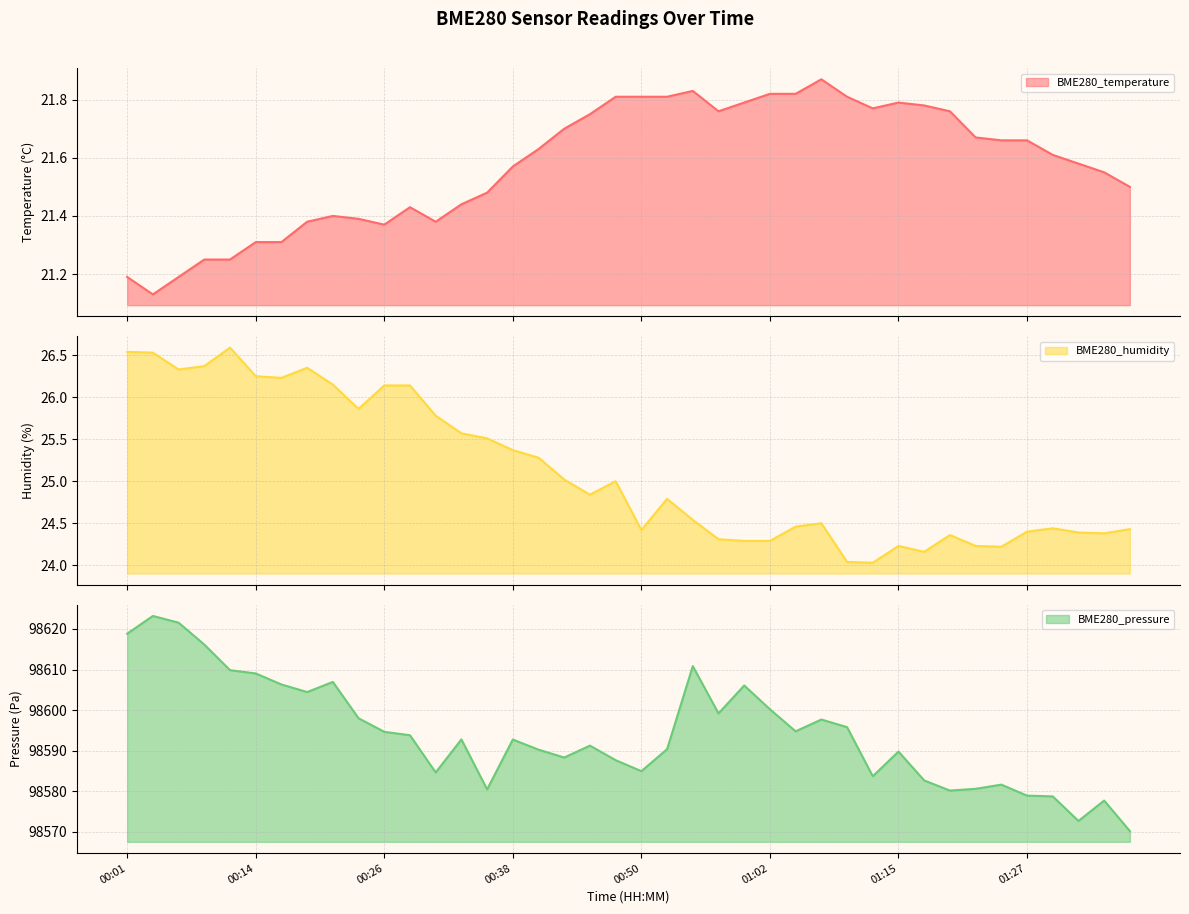

Reading right to left, what are all the values shown in this chart?

BME280_temperature: 01:37=21.5	01:34=21.6	01:32=21.6	01:29=21.6	01:27=21.7	01:24=21.7	01:22=21.7	01:19=21.8	01:17=21.8	01:15=21.8	01:12=21.8	01:10=21.8	01:07=21.9	01:05=21.8	01:02=21.8	01:00=21.8	00:57=21.8	00:55=21.8	00:52=21.8	00:50=21.8	00:48=21.8	00:45=21.8	00:43=21.7	00:40=21.6	00:38=21.6	00:35=21.5	00:33=21.4	00:31=21.4	00:28=21.4	00:26=21.4	00:23=21.4	00:21=21.4	00:18=21.4	00:16=21.3	00:14=21.3	00:11=21.2	00:09=21.2	00:06=21.2	00:04=21.1	00:01=21.2
BME280_humidity: 01:37=24.4	01:34=24.4	01:32=24.4	01:29=24.4	01:27=24.4	01:24=24.2	01:22=24.2	01:19=24.4	01:17=24.2	01:15=24.2	01:12=24.0	01:10=24.0	01:07=24.5	01:05=24.5	01:02=24.3	01:00=24.3	00:57=24.3	00:55=24.5	00:52=24.8	00:50=24.4	00:48=25.0	00:45=24.8	00:43=25.0	00:40=25.3	00:38=25.4	00:35=25.5	00:33=25.6	00:31=25.8	00:28=26.1	00:26=26.1	00:23=25.9	00:21=26.1	00:18=26.4	00:16=26.2	00:14=26.2	00:11=26.6	00:09=26.4	00:06=26.3	00:04=26.5	00:01=26.5
BME280_pressure: 01:37=98570.1	01:34=98577.7	01:32=98572.6	01:29=98578.7	01:27=98578.9	01:24=98581.6	01:22=98580.6	01:19=98580.1	01:17=98582.6	01:15=98589.8	01:12=98583.7	01:10=98595.8	01:07=98597.7	01:05=98594.8	01:02=98600.2	01:00=98606.1	00:57=98599.2	00:55=98610.8	00:52=98590.3	00:50=98584.9	00:48=98587.6	00:45=98591.2	00:43=98588.3	00:40=98590.2	00:38=98592.7	00:35=98580.4	00:33=98592.8	00:31=98584.6	00:28=98593.8	00:26=98594.6	00:23=98598.0	00:21=98606.9	00:18=98604.4	00:16=98606.3	00:14=98609.0	00:11=98609.8	00:09=98616.2	00:06=98621.6	00:04=98623.2	00:01=98618.8